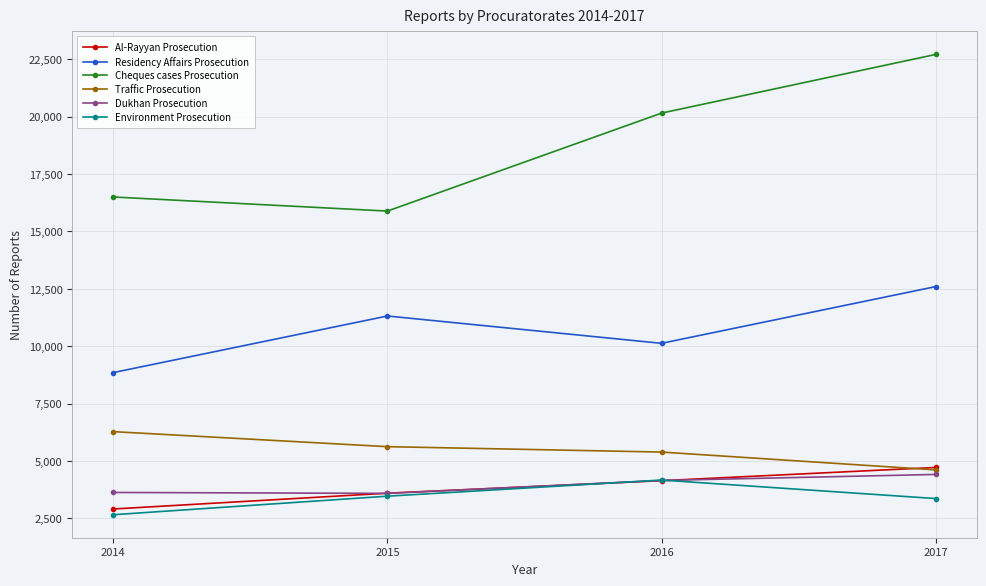

At which label does Al-Rayyan Prosecution reach its peak?

2017